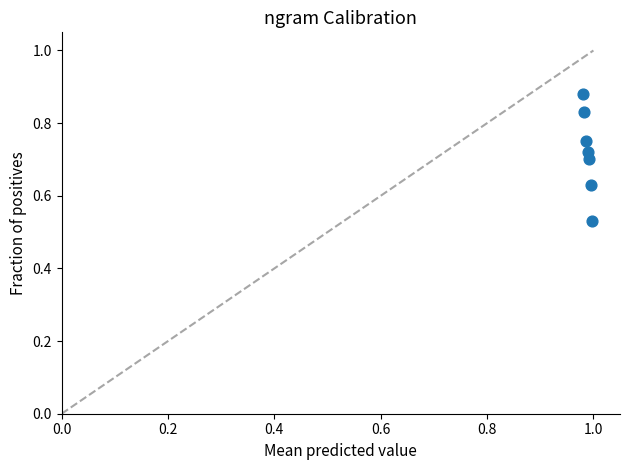

What is the average X value?

1.0